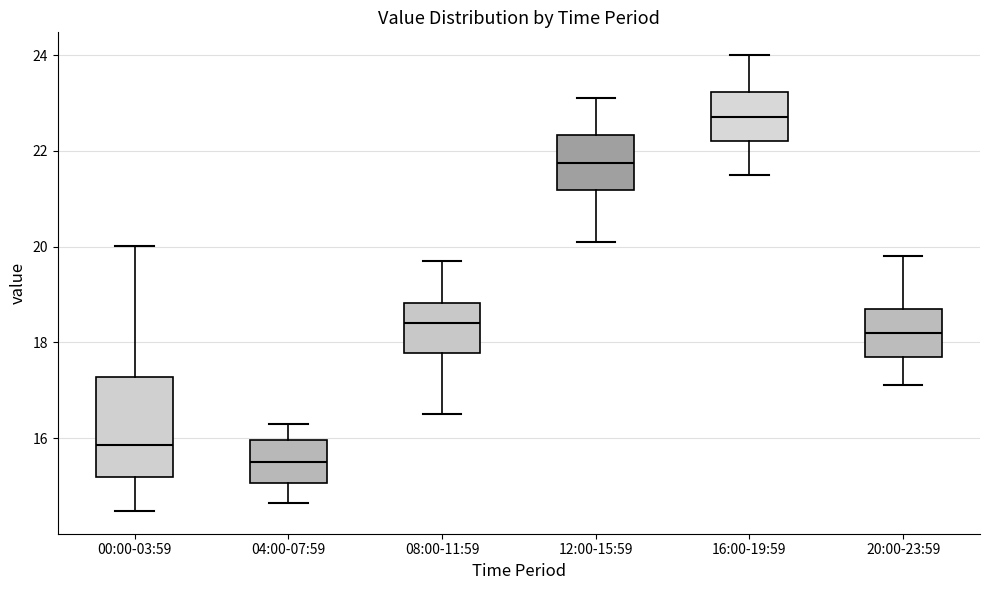

Comparing the boxes themselves (not the whiskers), which one is the tallest?

00:00-03:59